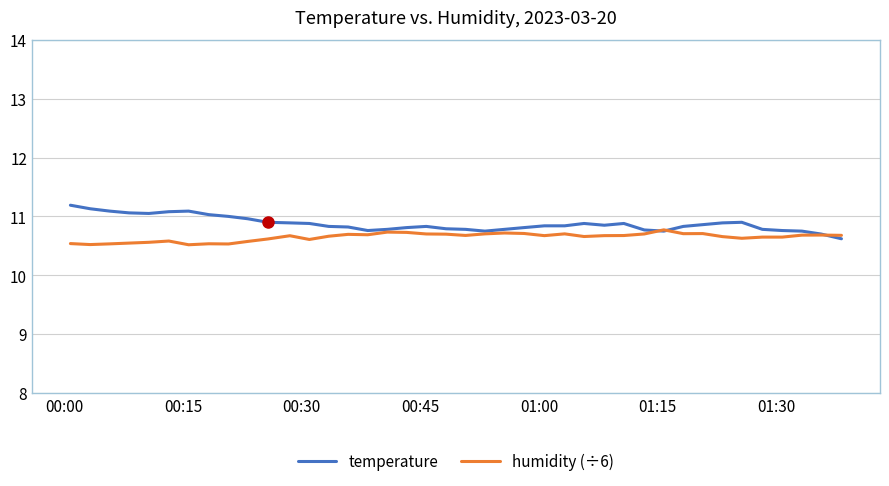

How many lines are shown in the chart?

2